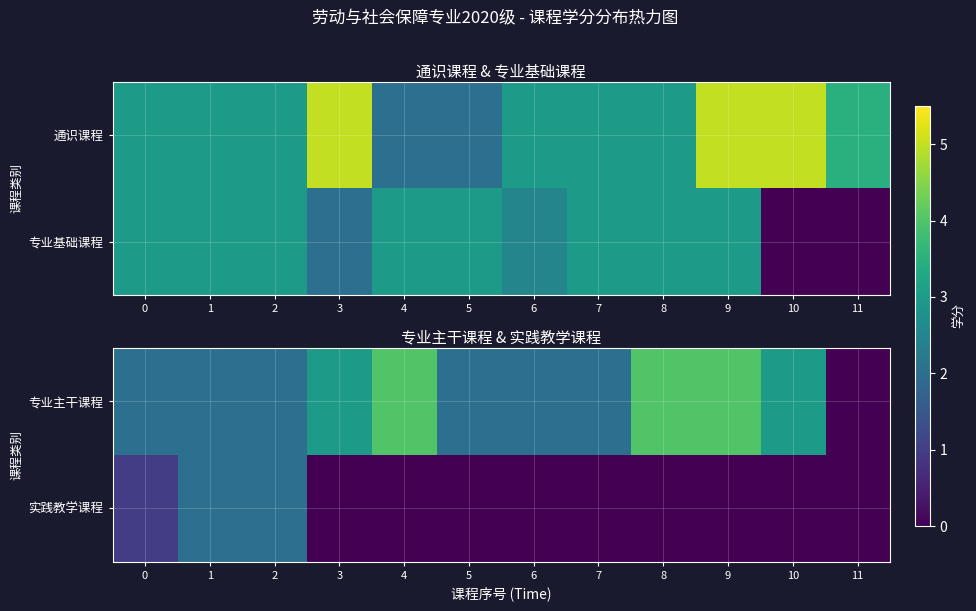

At which label does 实践教学课程 reach its minimum?

3